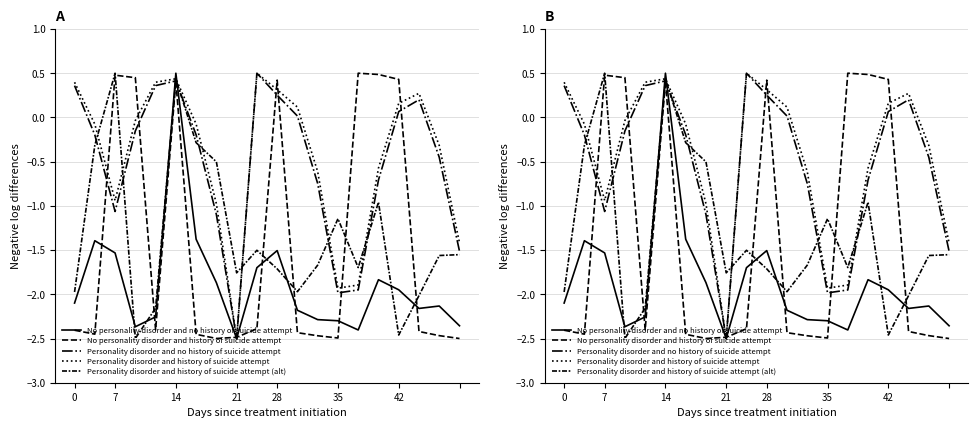

In No personality disorder and history of suicide attempt, how many points are lower than both neighbors (excluding endpoints)?

4